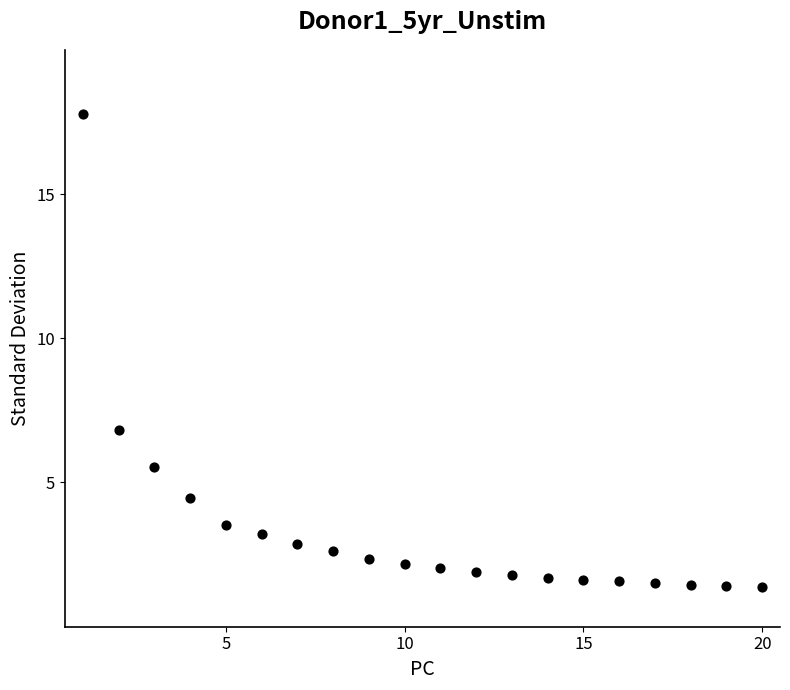

What is the range of X values (max minus min)?

19.0